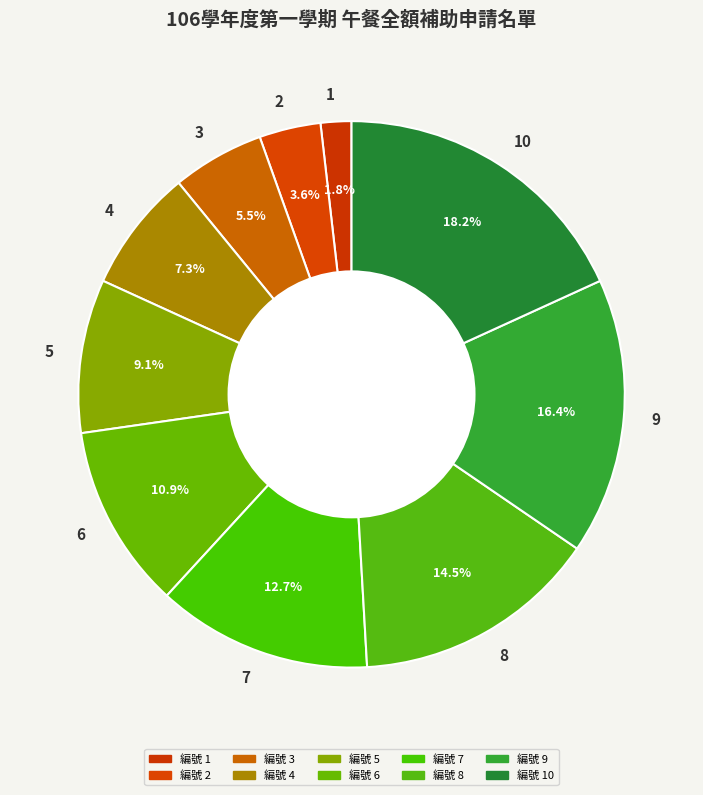

Count the number of slices in the pie.

10